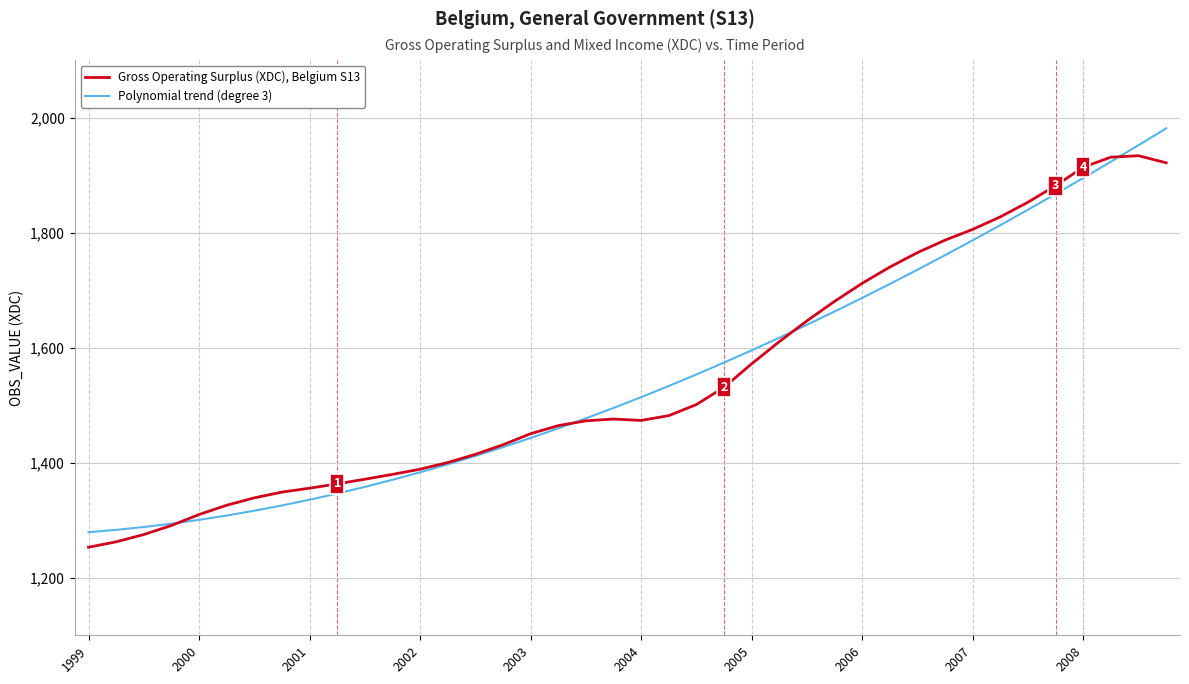

Does the chart display data point markers on the line(s)?

No